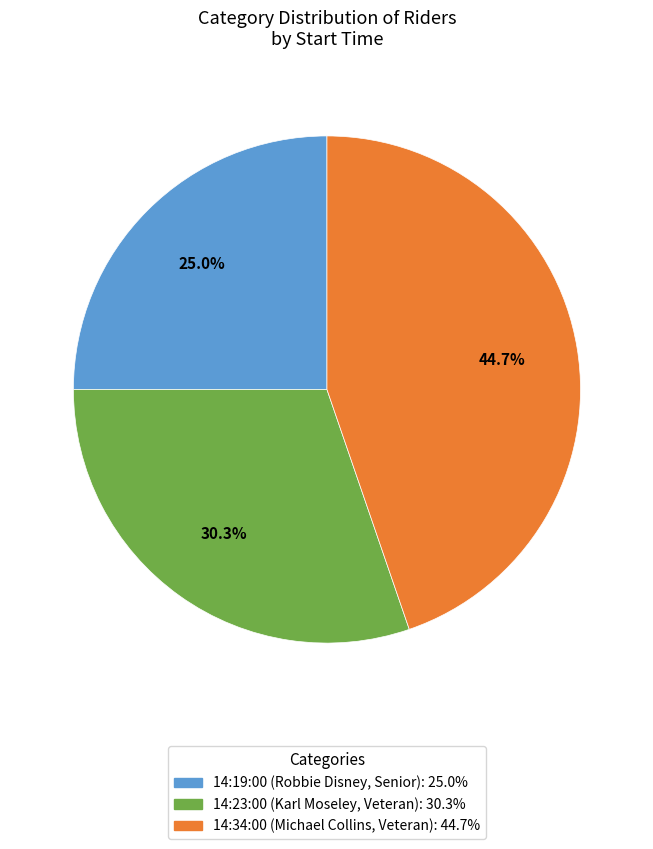

Combined, what portion of the pie is 14:19:00 and 14:23:00?

55.3%